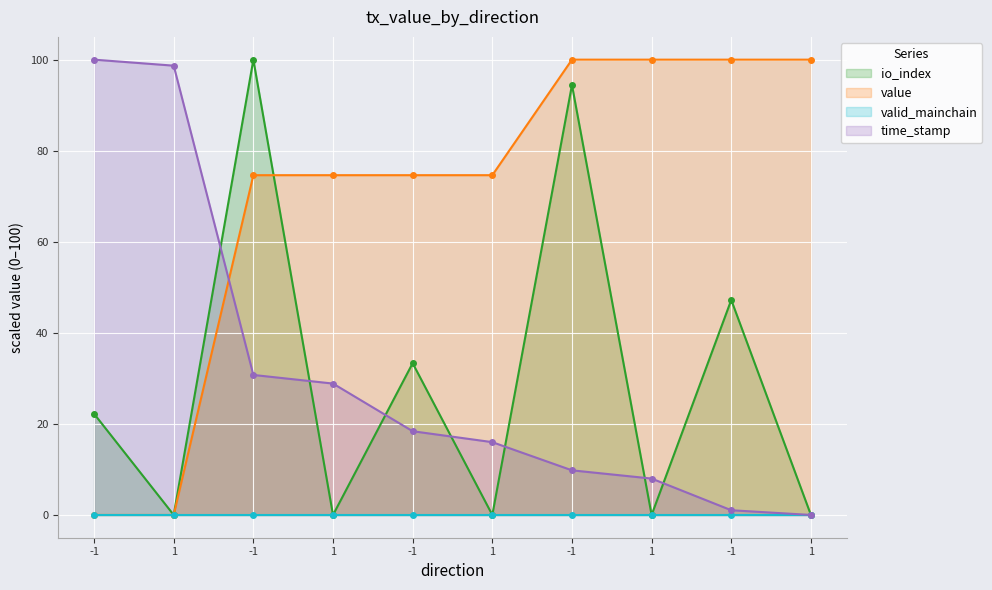

Read the time_stamp value at 1.

98.7